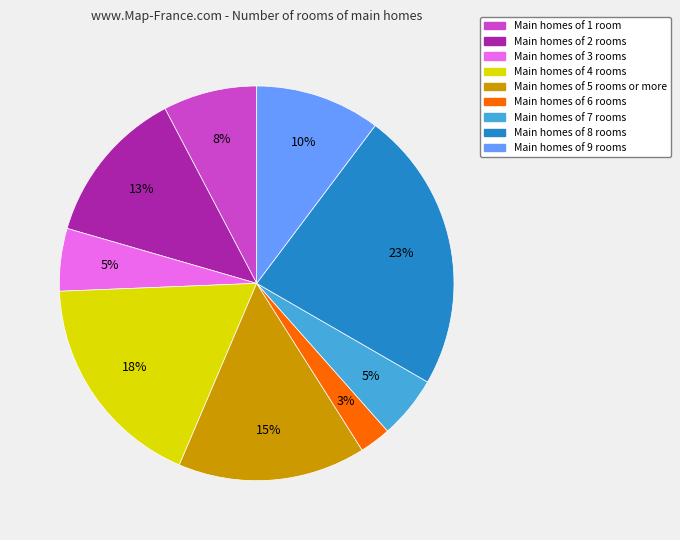

To the nearest percent, what is the average slice percentage?

11%